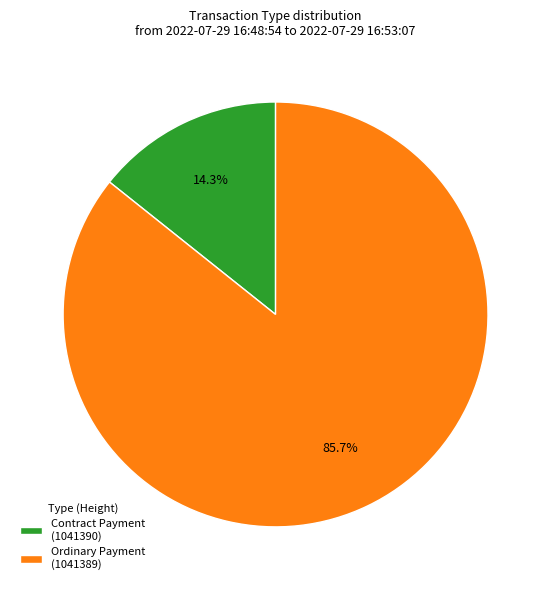

Which has a higher value, Contract Payment (1041390) or Ordinary Payment (1041389)?

Ordinary Payment (1041389)